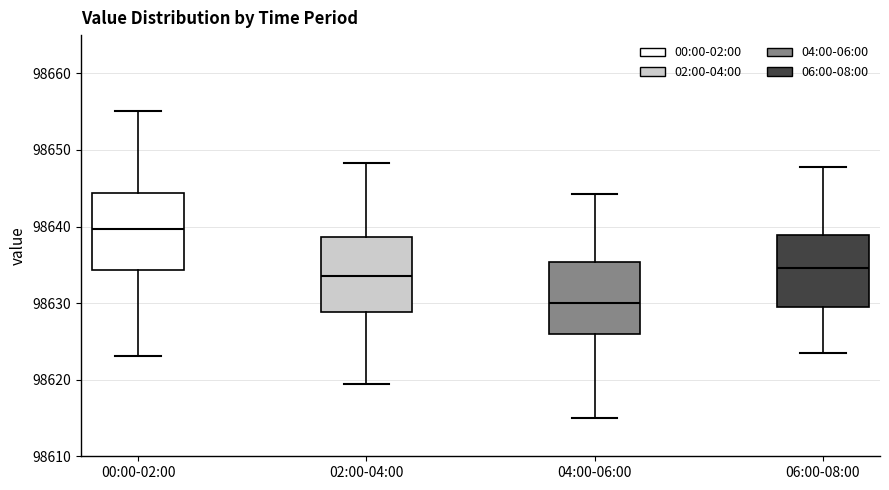

Where is the upper edge of the box for 04:00-06:00 on the y-axis? The values are not printed on the chart, so give them approximately, as read against the axis.

98635